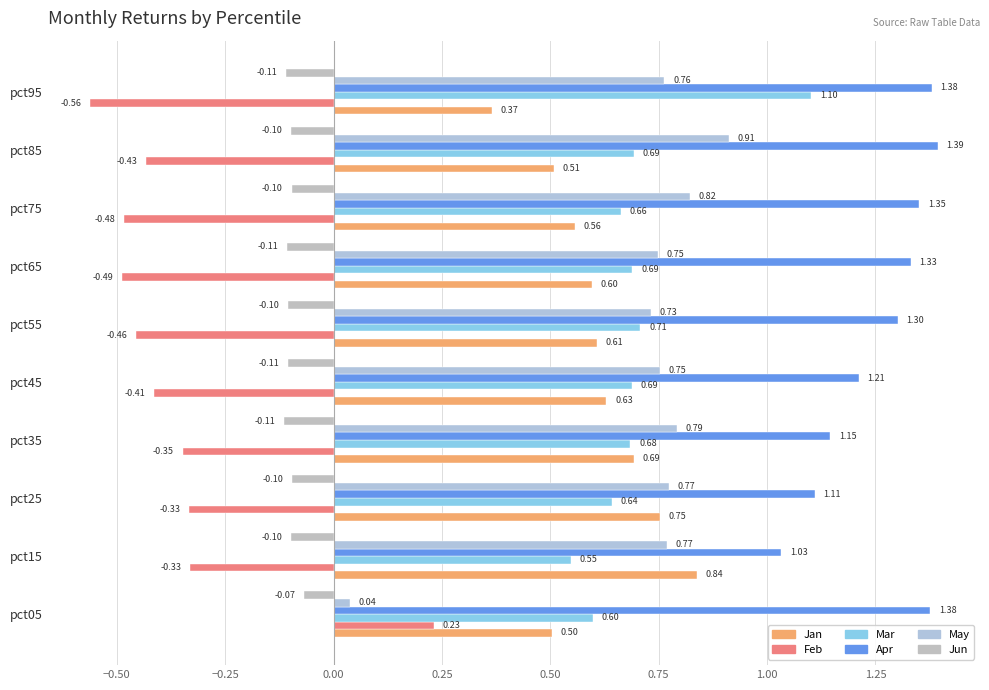

What is the value of the Jun bar at the 6th from the left?

-0.1